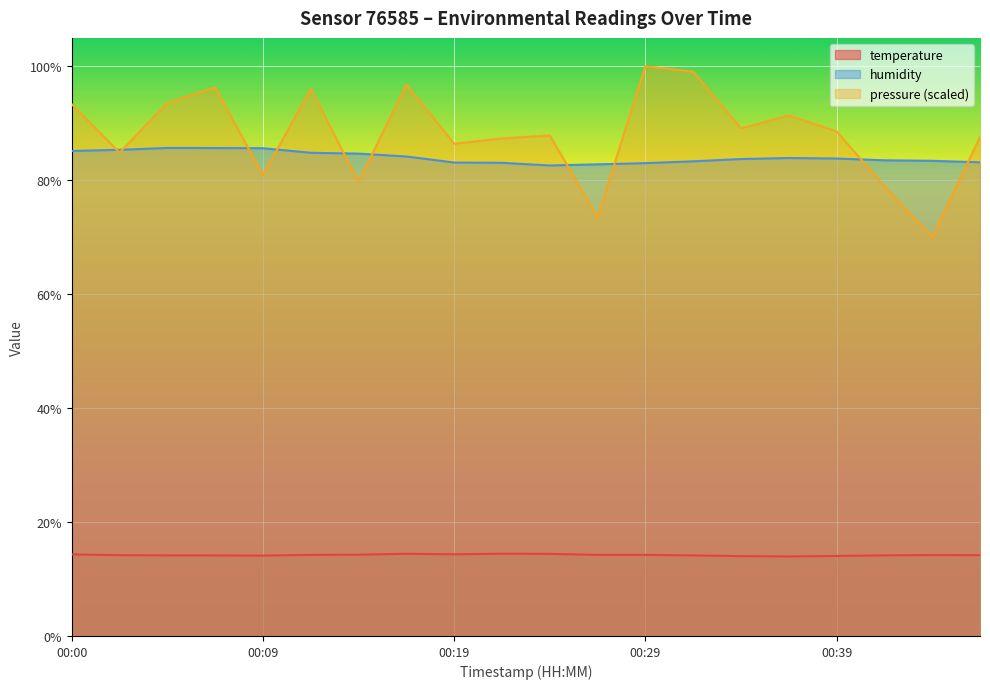

Between 00:07 and 00:34, which series saw the biggest shift?

pressure_norm